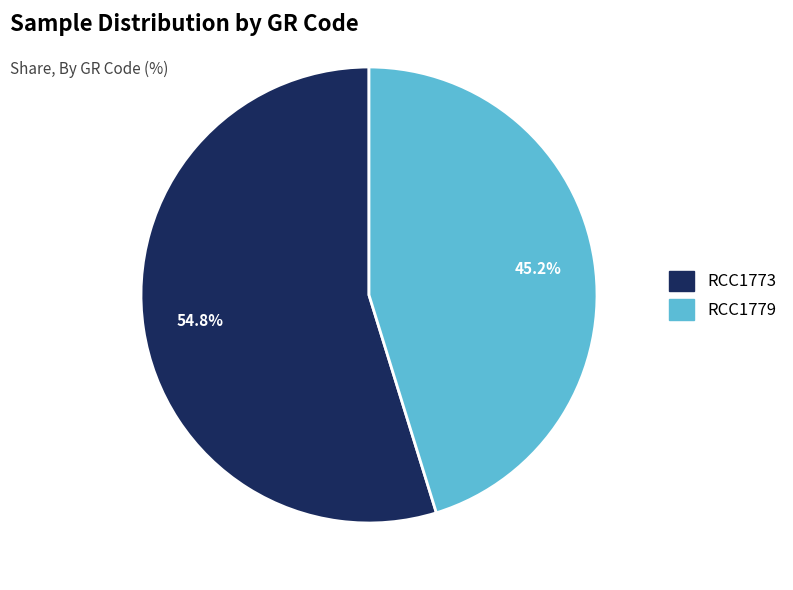

The RCC1779 slice represents 56% of the pie. True or false?

False